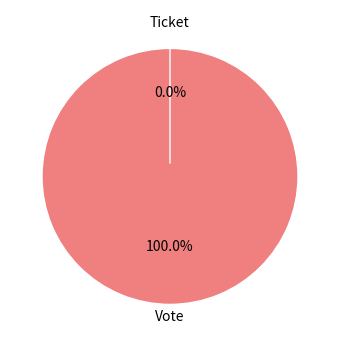

Which category has the biggest portion of the pie?

Vote